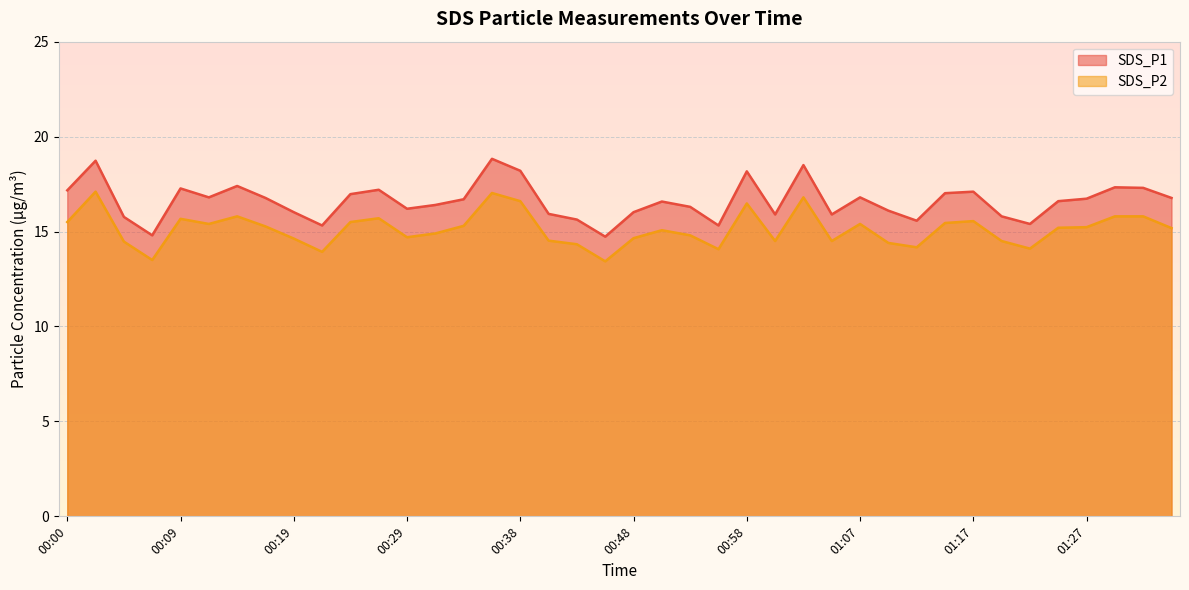

Where does the SDS_P2 series first go above 15?

00:00